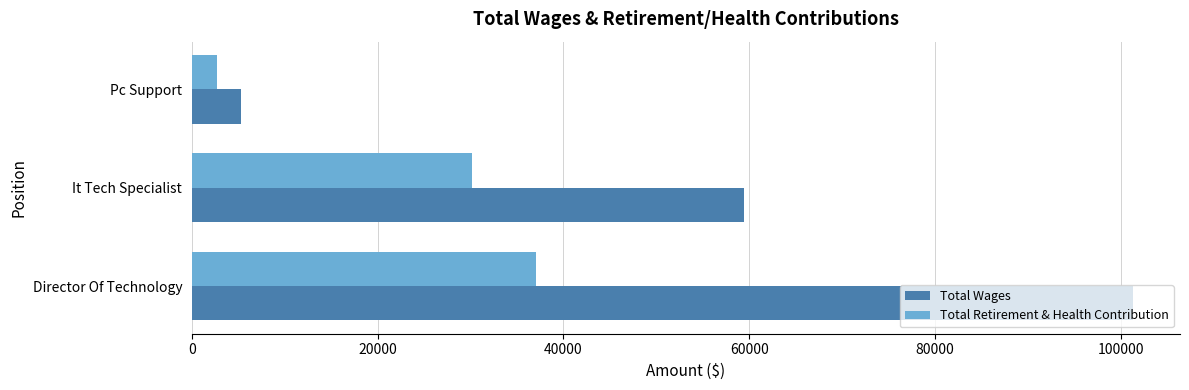

What is the maximum value shown in the chart?

101313